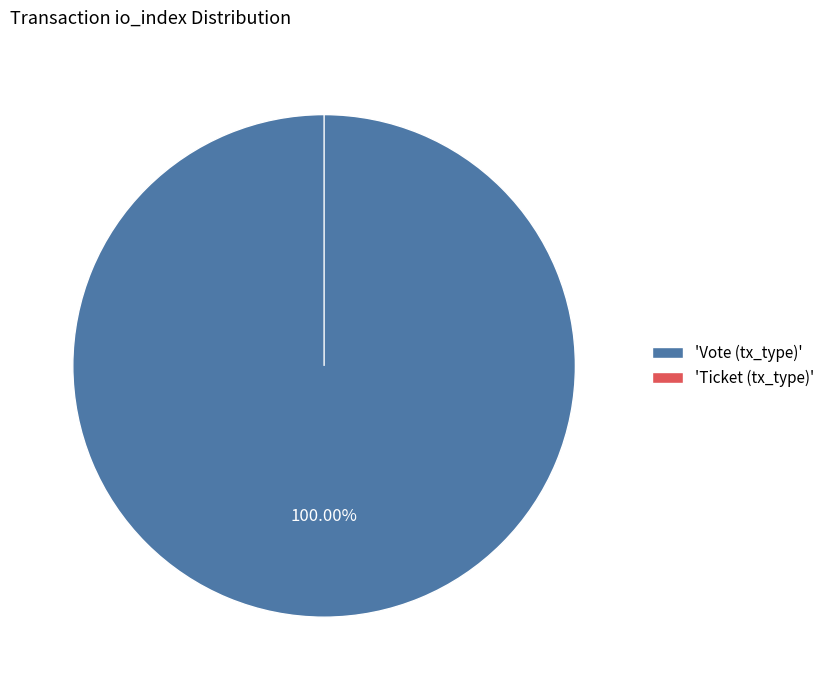

Is there any slice that represents more than half of the pie?

Yes